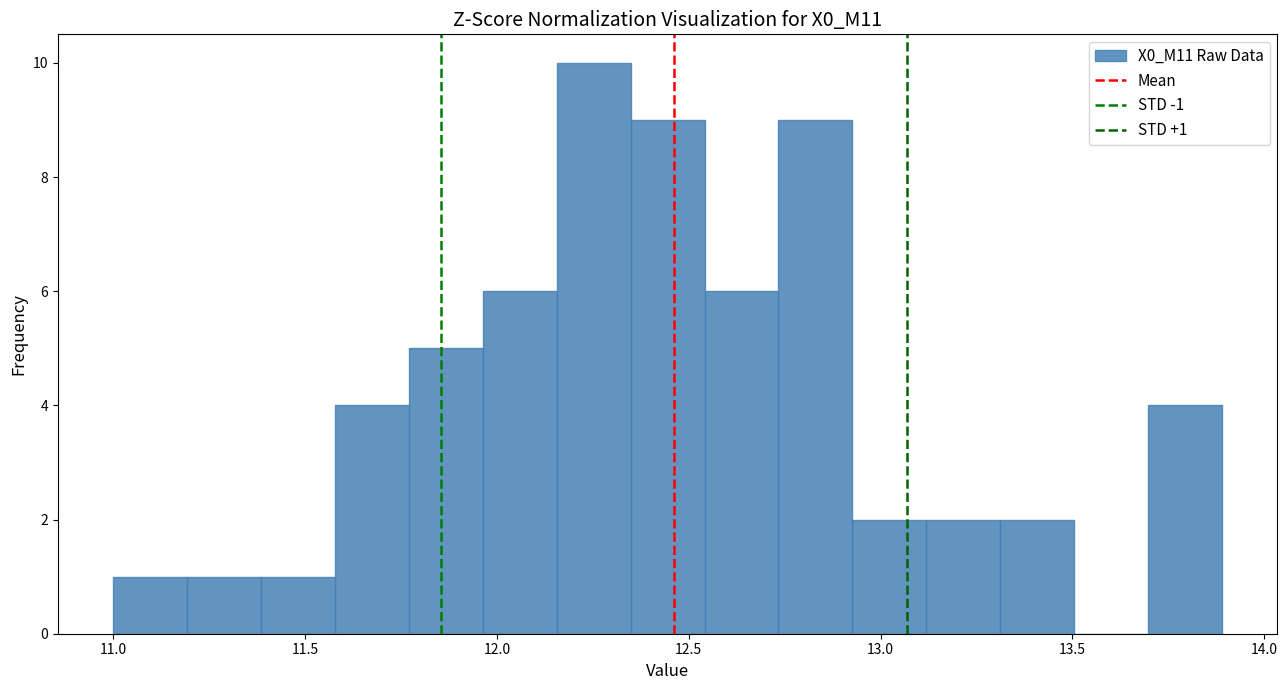

Read against the x-axis, roughly where is the centre of the tallest bar?

12.25